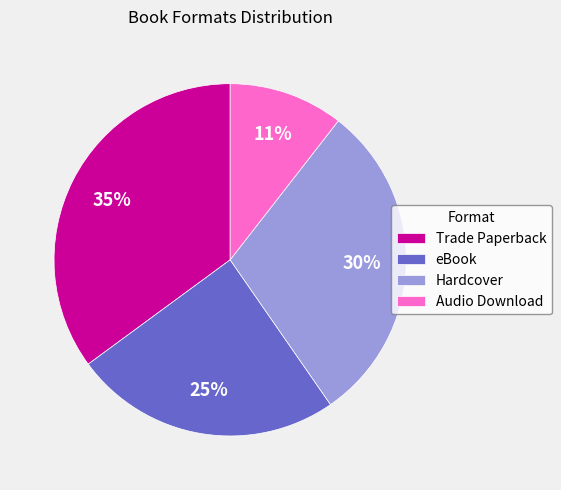

Is the sum of Hardcover and Trade Paperback greater than half?

Yes